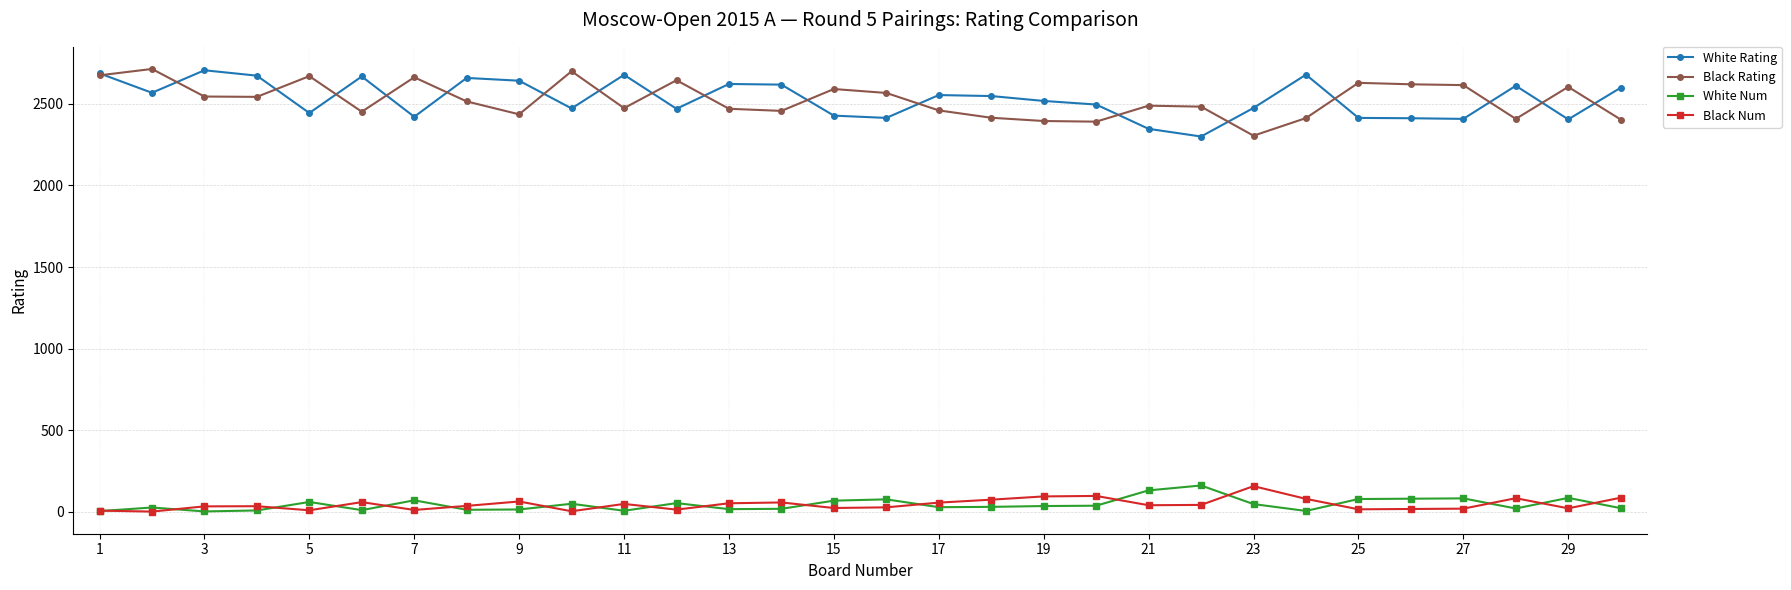

What is the difference between the second highest and minimum values in the White Rating series?

387